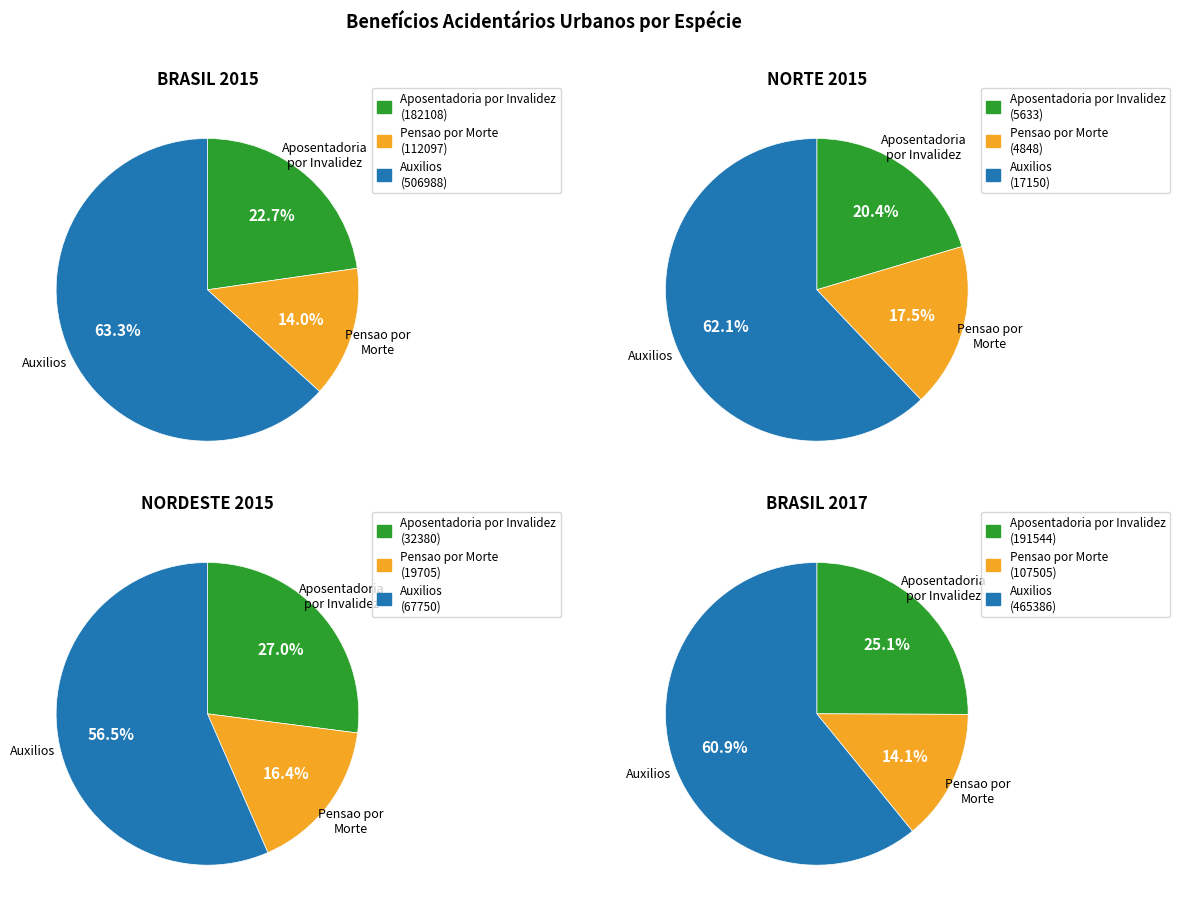

Is it true that NORTE 2017 is 10% of the pie?

False